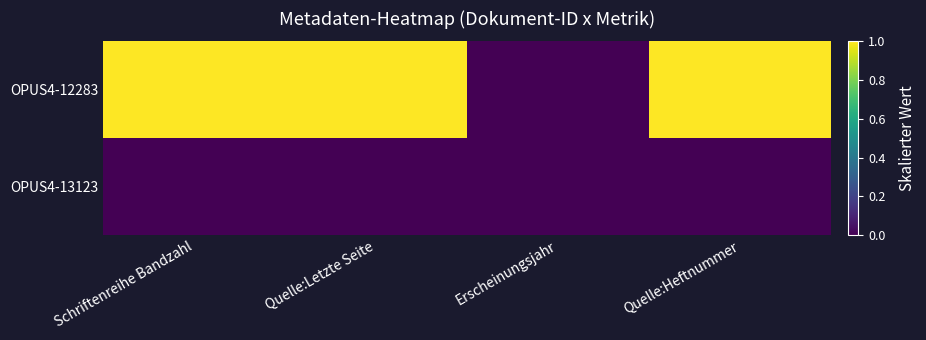

At how many categories does at least one series exceed 0?

3